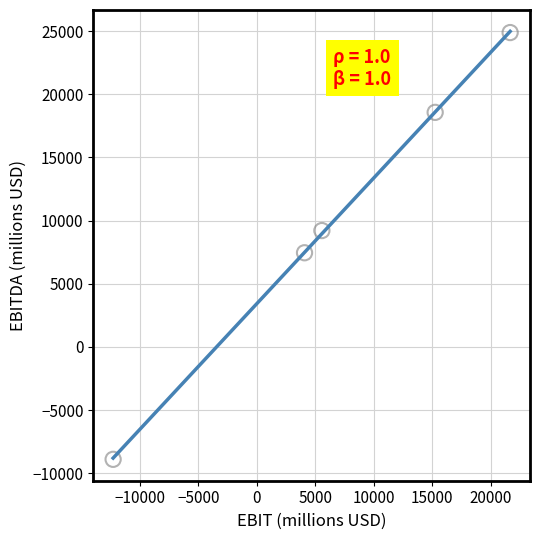

What is the range of Y values (max minus min)?

33783